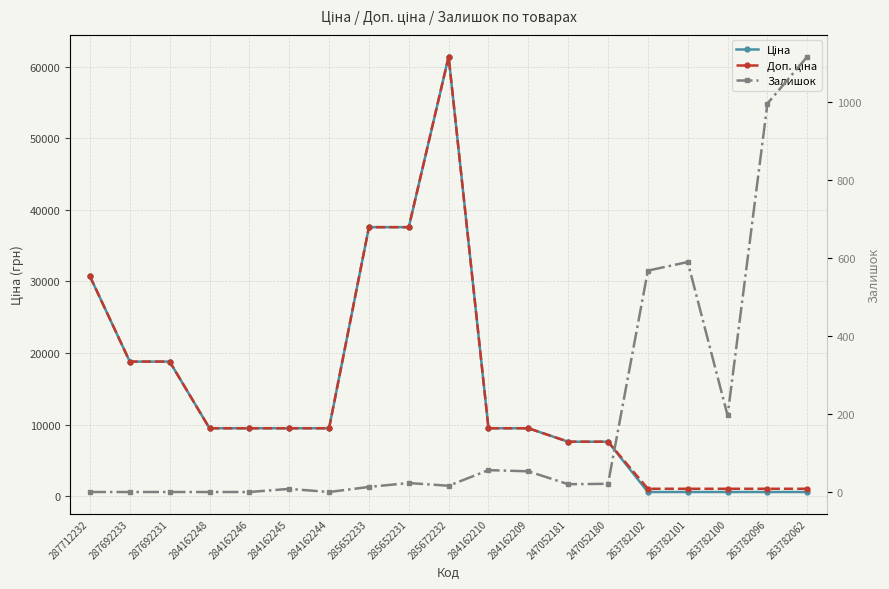

What is the difference between the Доп. ціна values at 284162246 and 247052181?

1883.5